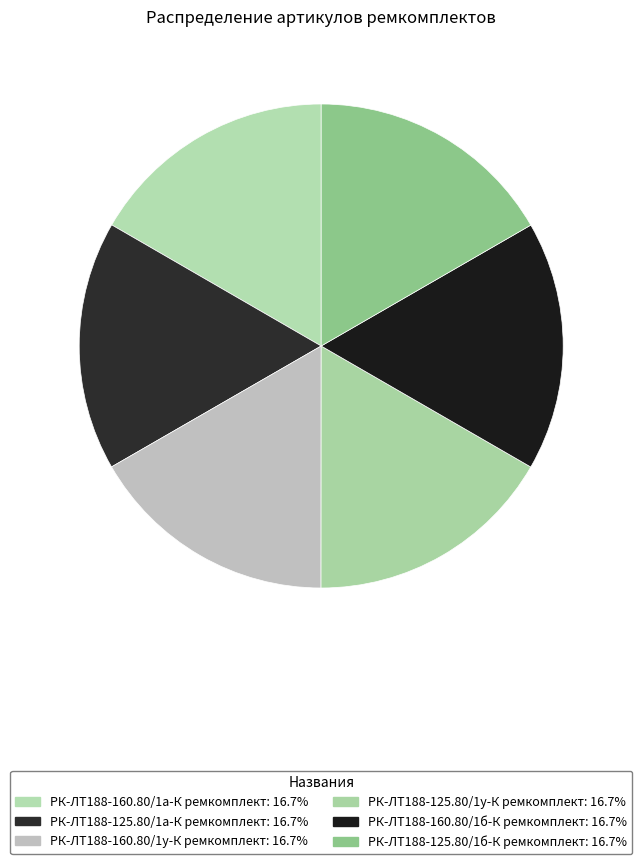

What percentage is NOT represented by РК-ЛТ188-125.80/1а-К ремкомплект?

83.3%